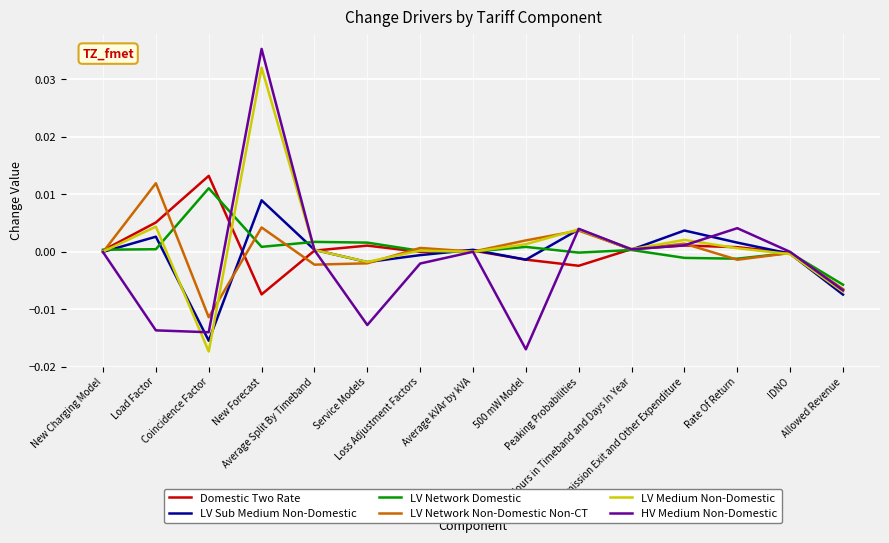

True or false: LV Network Domestic and HV Medium Non-Domestic cross at least once.

True